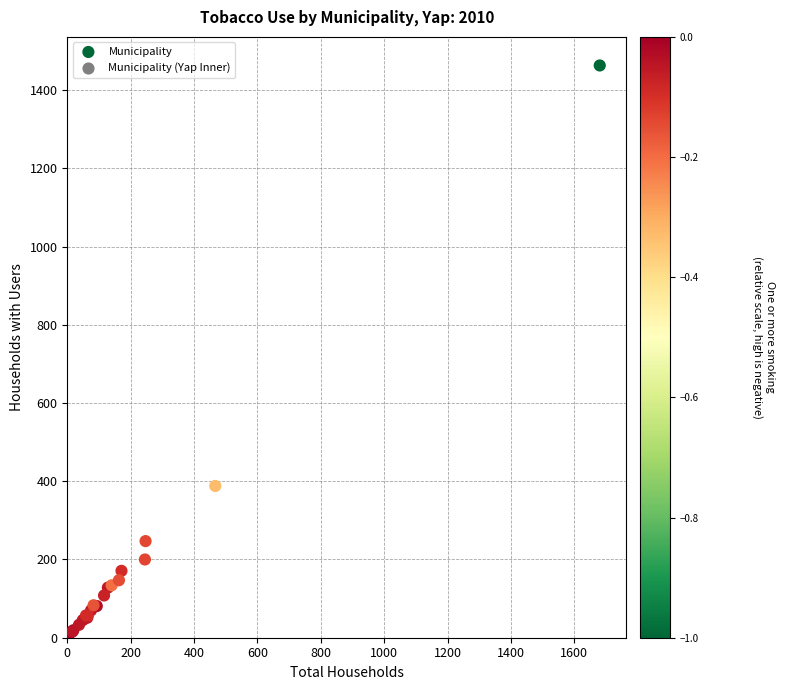

What Y value in the scatter plot is closest to 732?

388